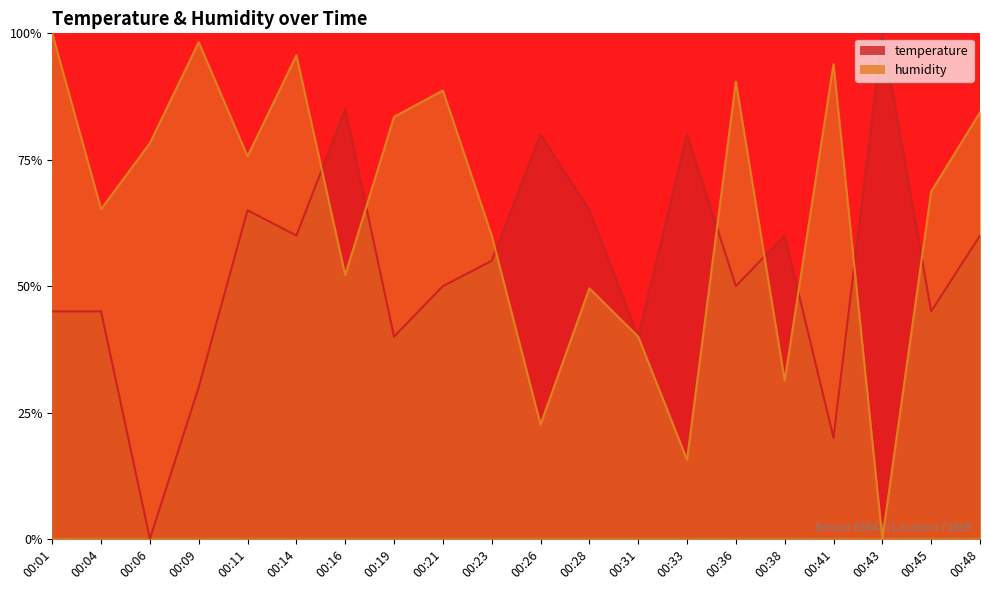

Which series ends up on top after the final intersection of temperature and humidity?

humidity